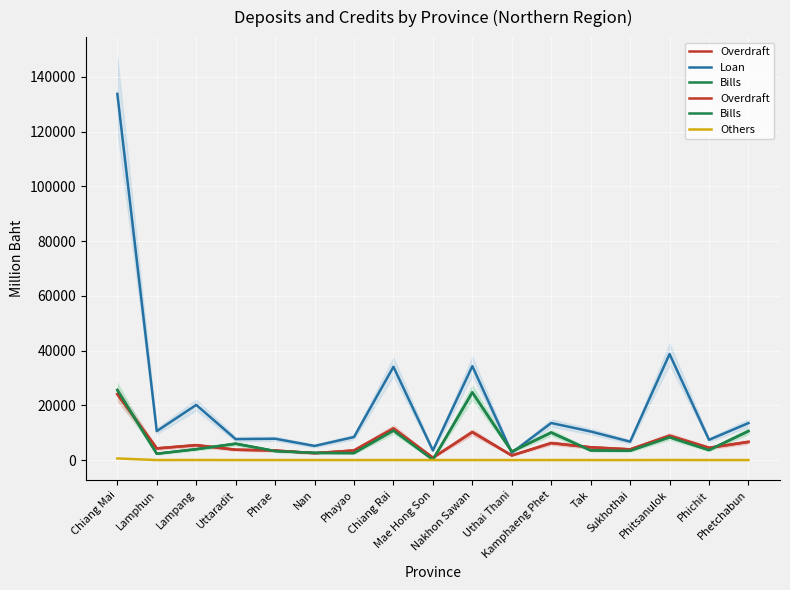

How many intersections are there between Overdraft and Bills?

8